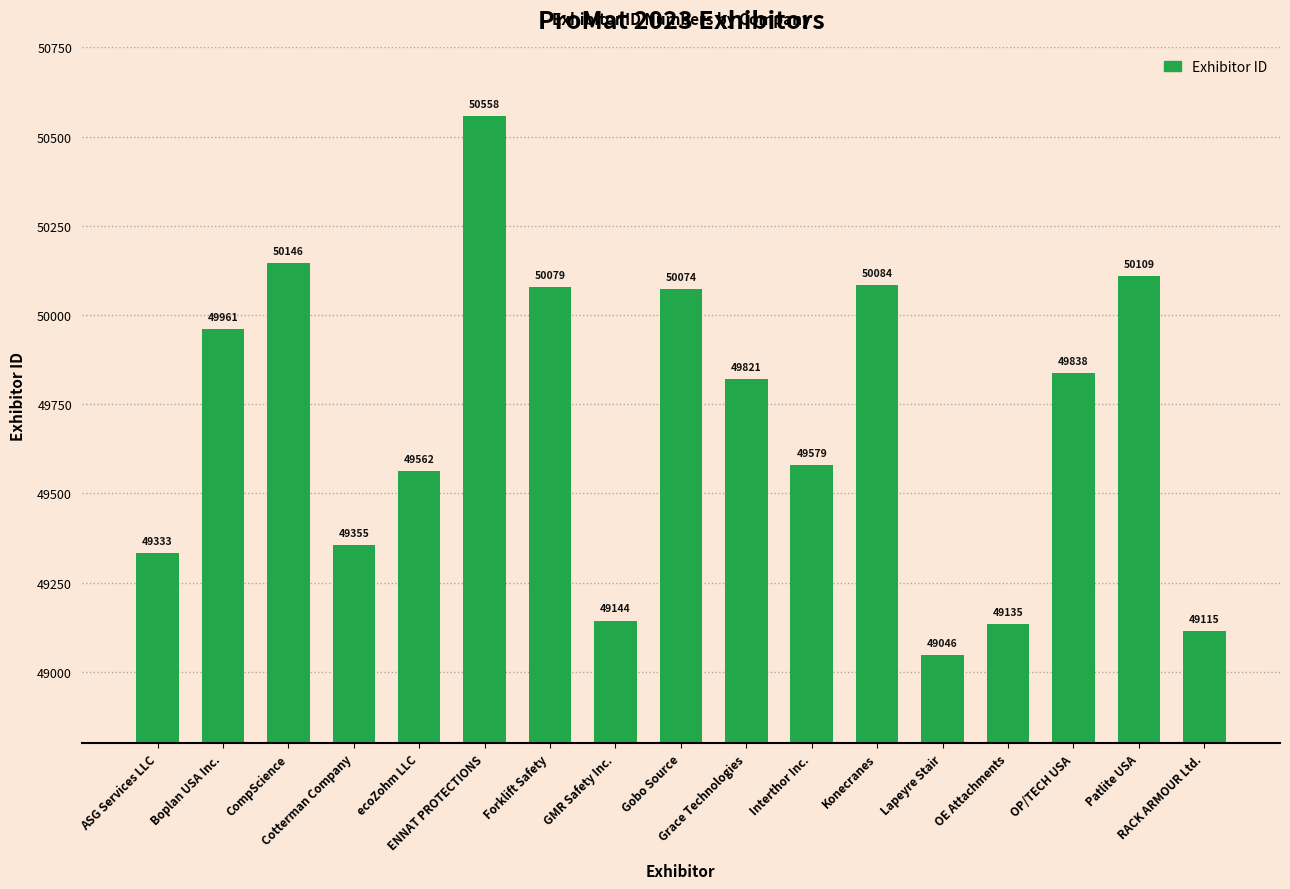

At which category does the chart reach its peak across all series?

ENNAT PROTECTIONS